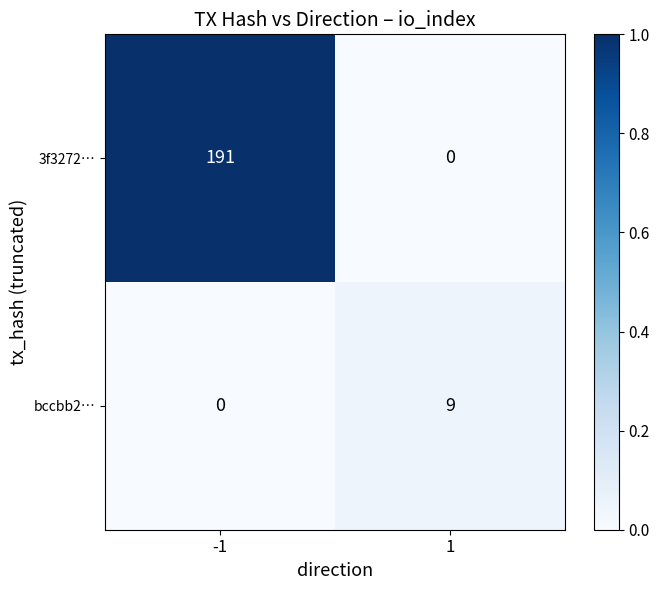

The value of 3f3272… at -1 is 191. True or false?

True